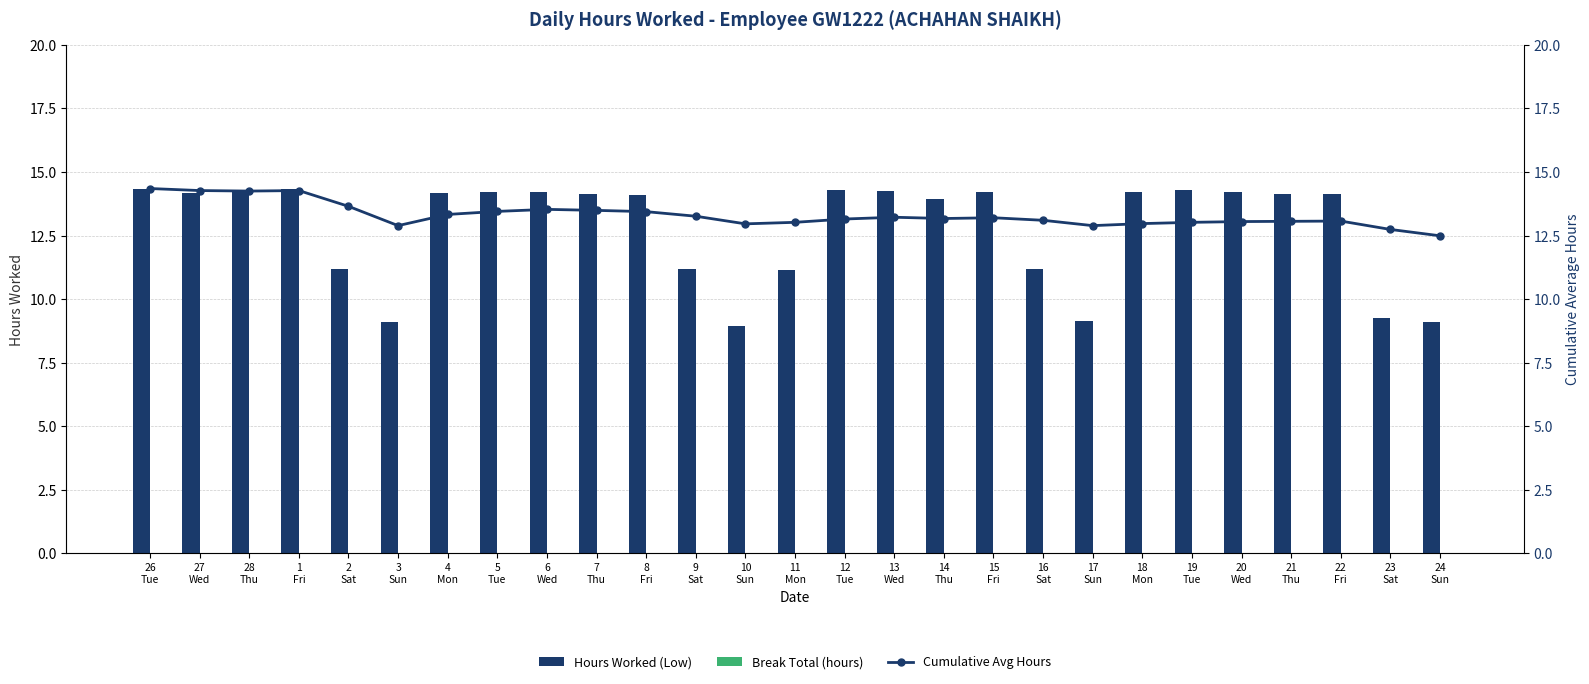

What is the sum of all Cumulative Avg Hours values?

359.3